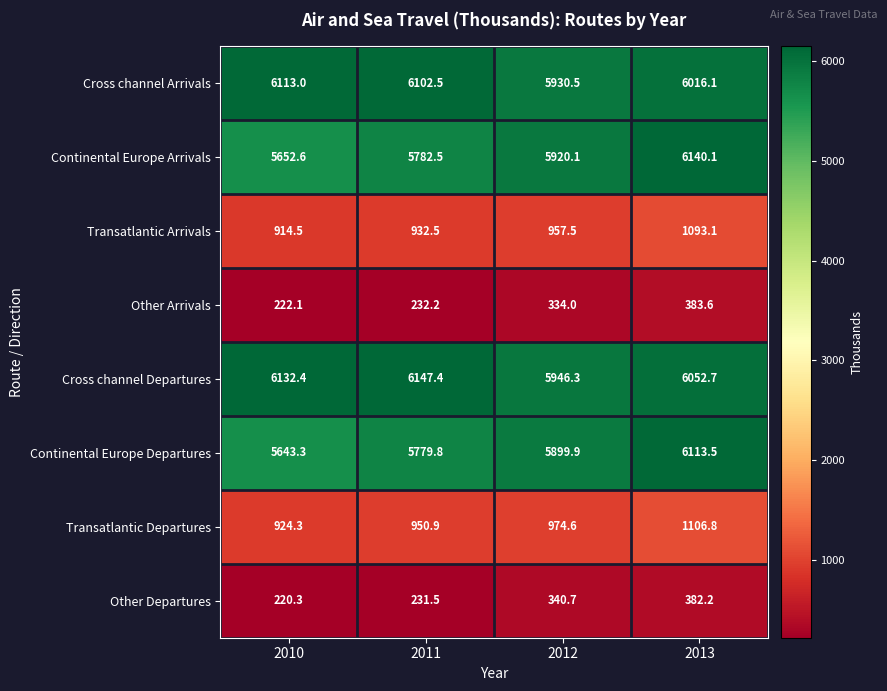

How many series are shown in this chart?

8